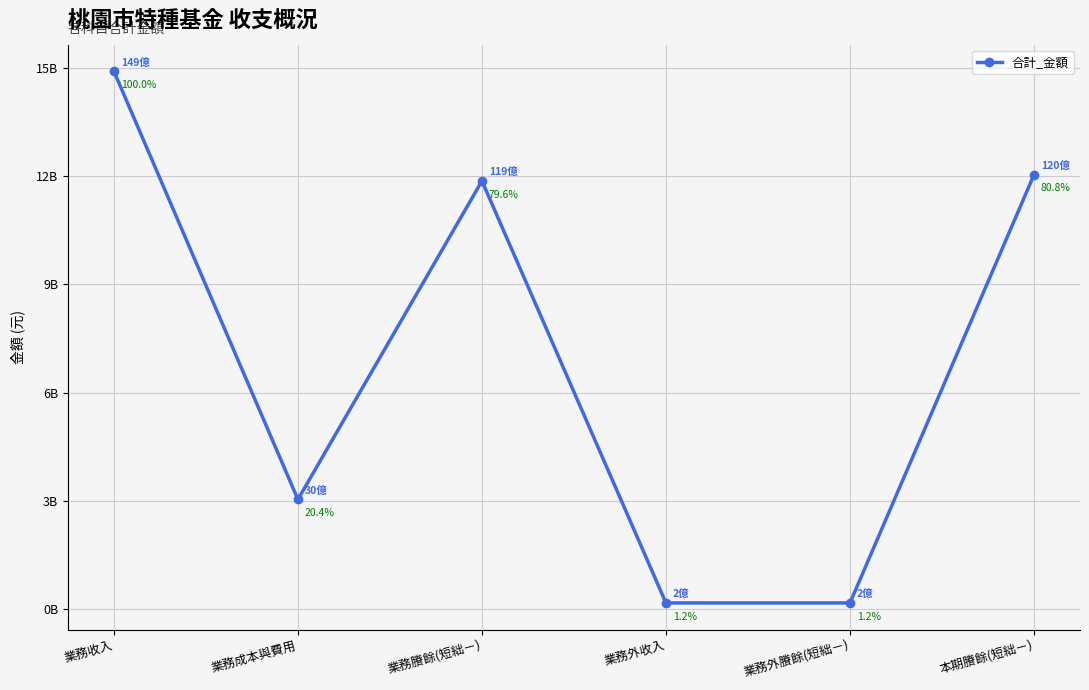

How many values are below 11866294110?

3